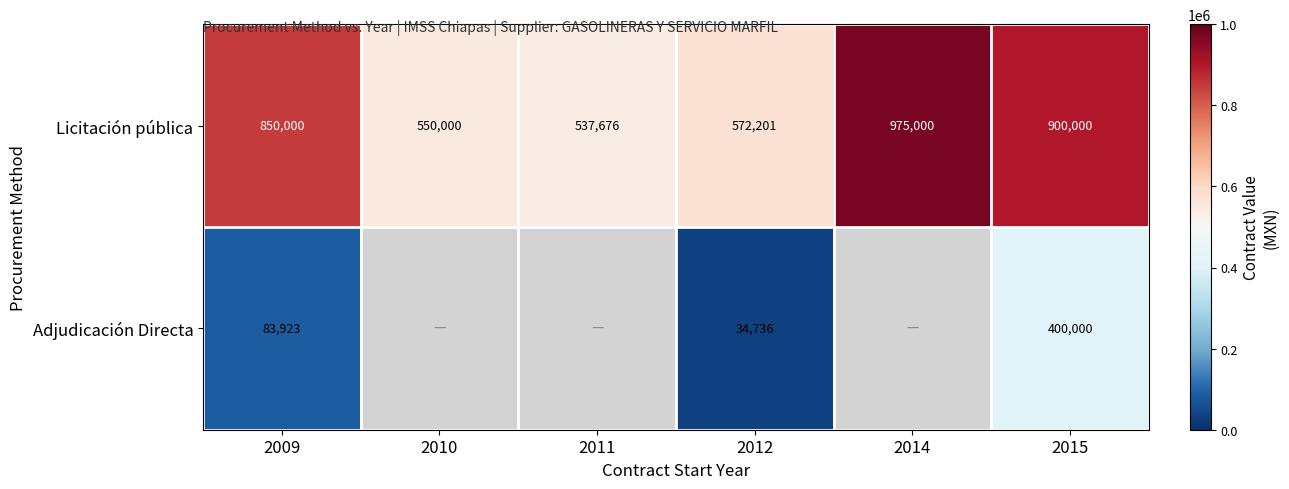

Which category has the lowest value in the Licitación pública series?

2011